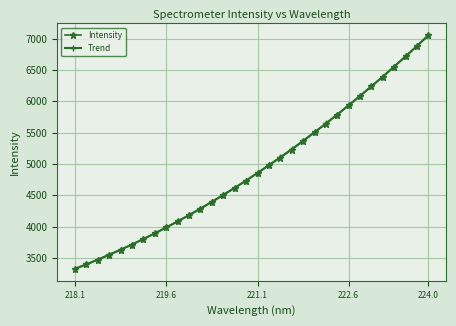

True or false: Intensity has more than 2 points higher than both neighbors.

False